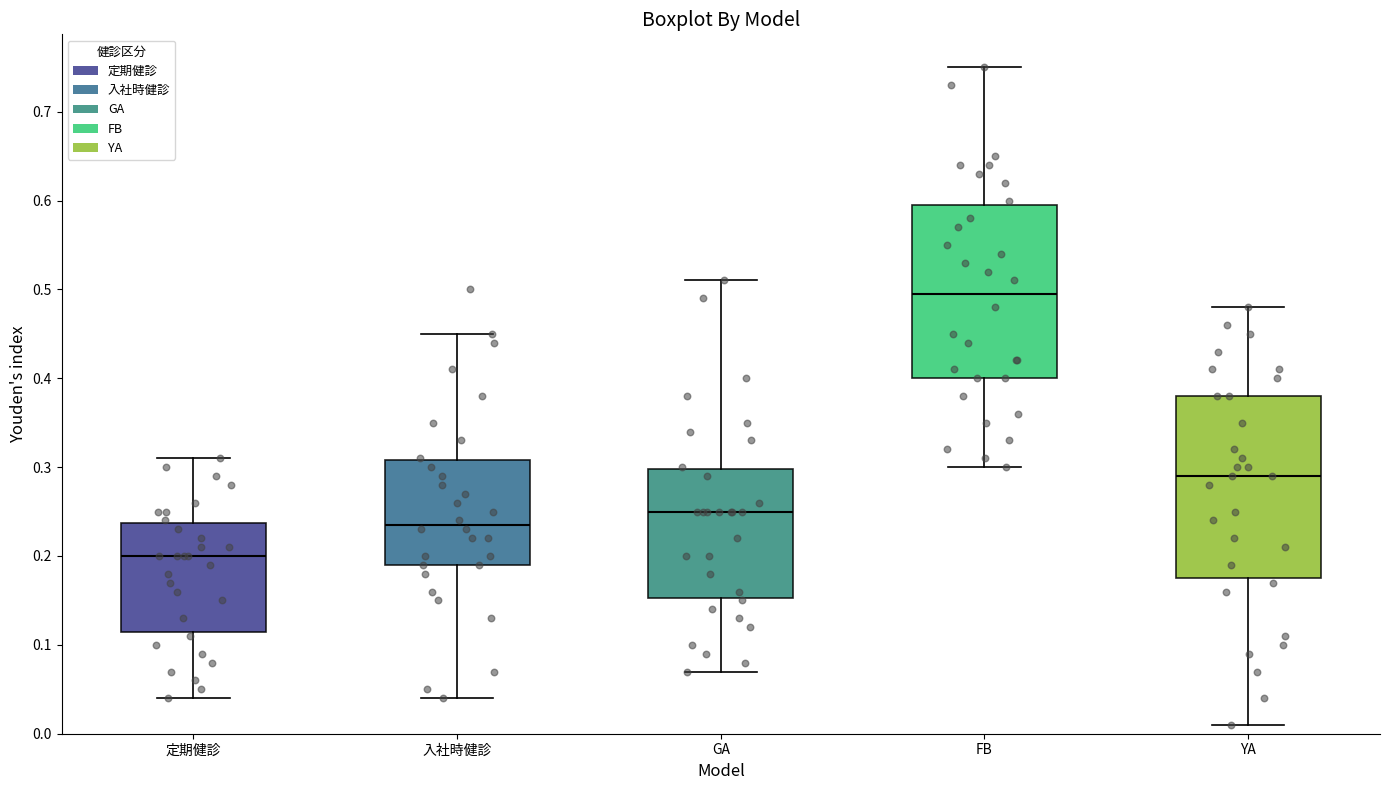

Reading left to right, read every box against the y-axis: the position of its median line, the range the box covers, and the ends of its whiskers. The values are not printed on the chart, so give them approximately, as read against the axis.

定期健診: median 0.20, box 0.12 to 0.24, whiskers 0.04 to 0.31
入社時健診: median 0.24, box 0.19 to 0.31, whiskers 0.04 to 0.45
GA: median 0.25, box 0.15 to 0.30, whiskers 0.07 to 0.51
FB: median 0.50, box 0.40 to 0.60, whiskers 0.30 to 0.75
YA: median 0.29, box 0.18 to 0.38, whiskers 0.01 to 0.48